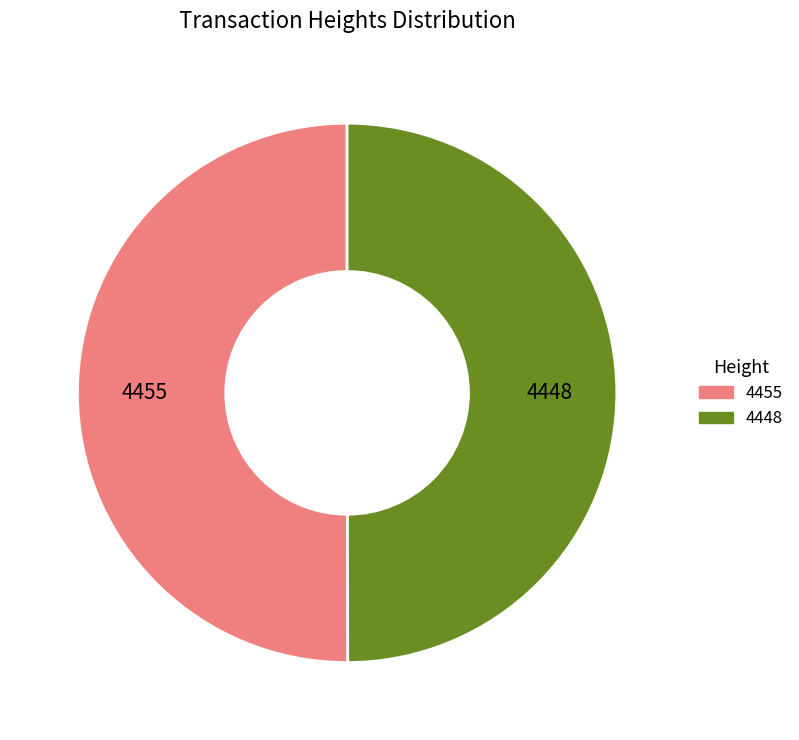

What is the ratio of the value at 4455 to the value at 4448?

1.0